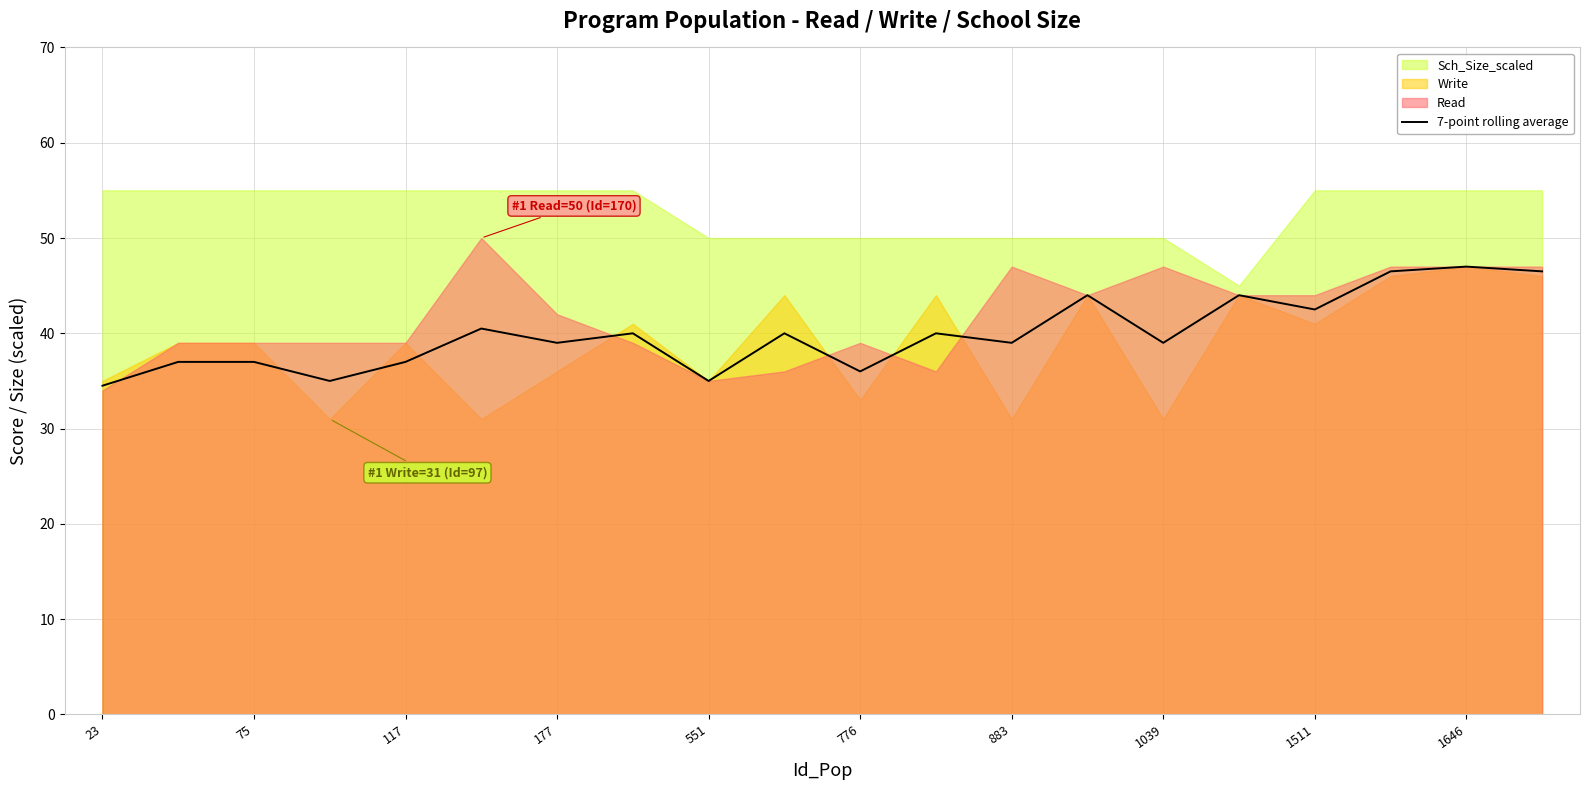

The 7-point rolling average series shows 7.9 at 75. True or false?

False